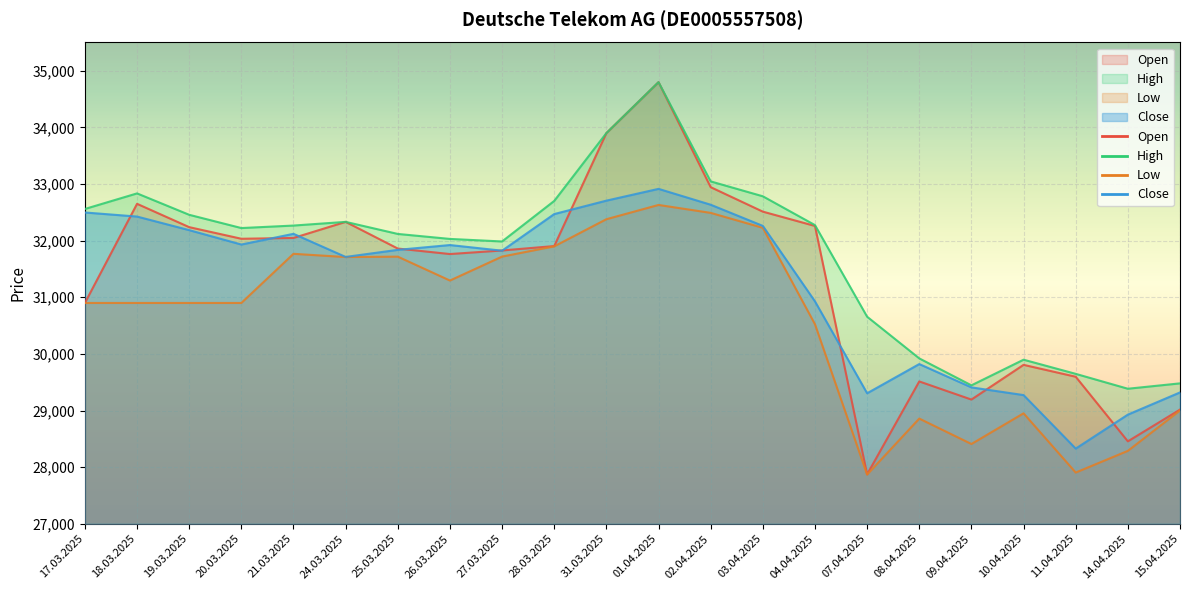

At how many categories does at least one series exceed 32480?

7